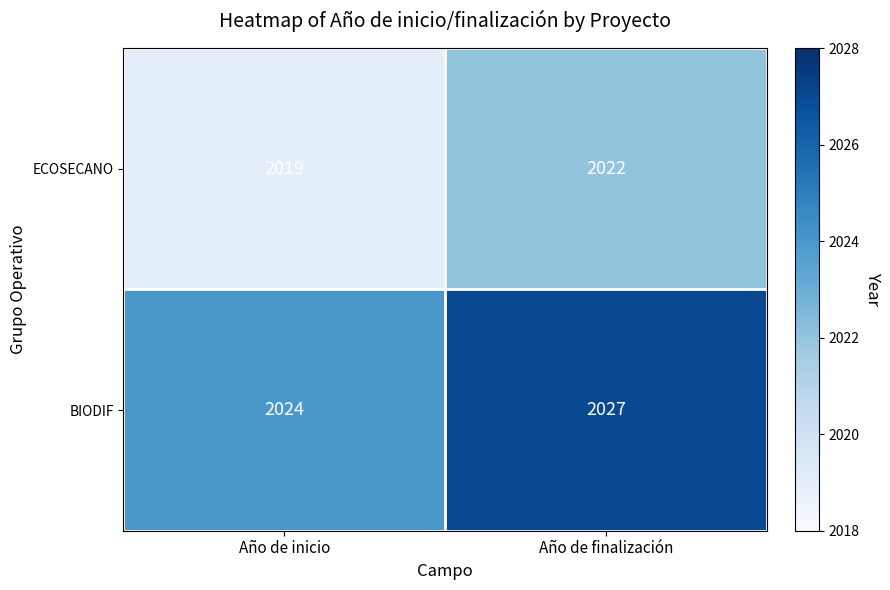

What is the difference between the highest and lowest values at Año de inicio?

5